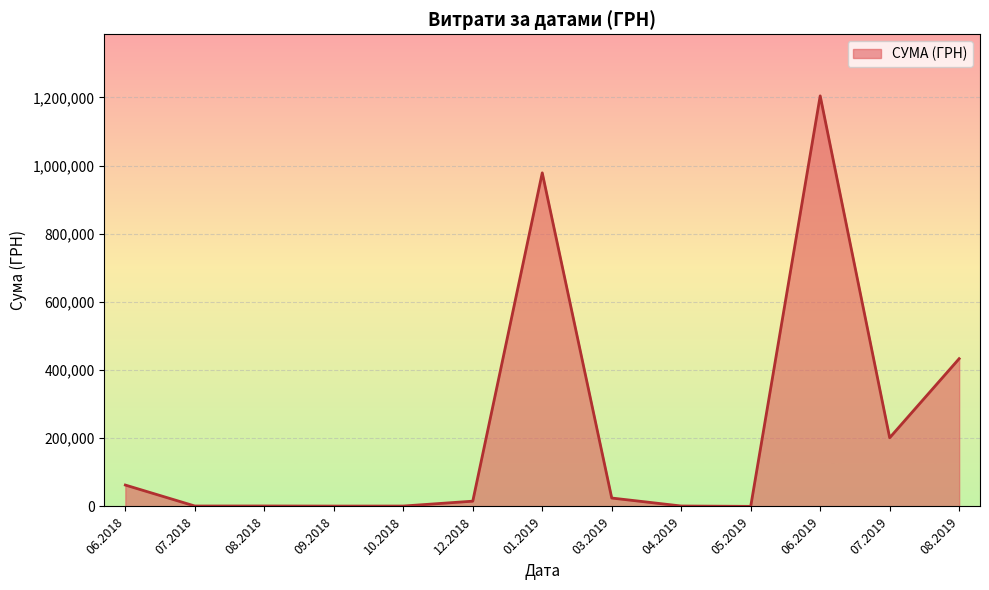

What is the maximum value shown in the chart?

1204251.0